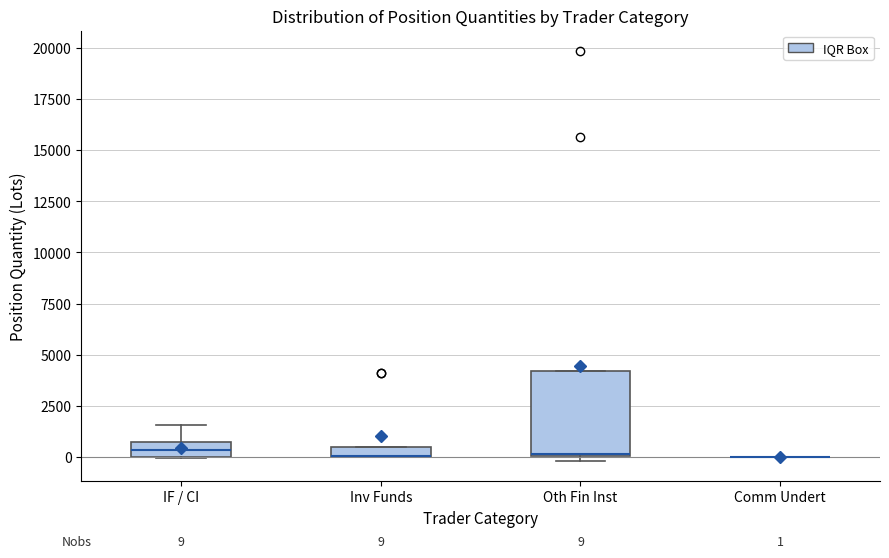

Comparing the boxes themselves (not the whiskers), which one is the tallest?

Oth Fin Inst